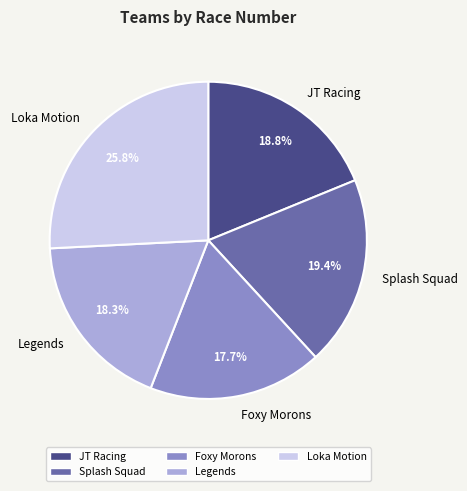

What is the smallest slice in the pie chart?

Foxy Morons